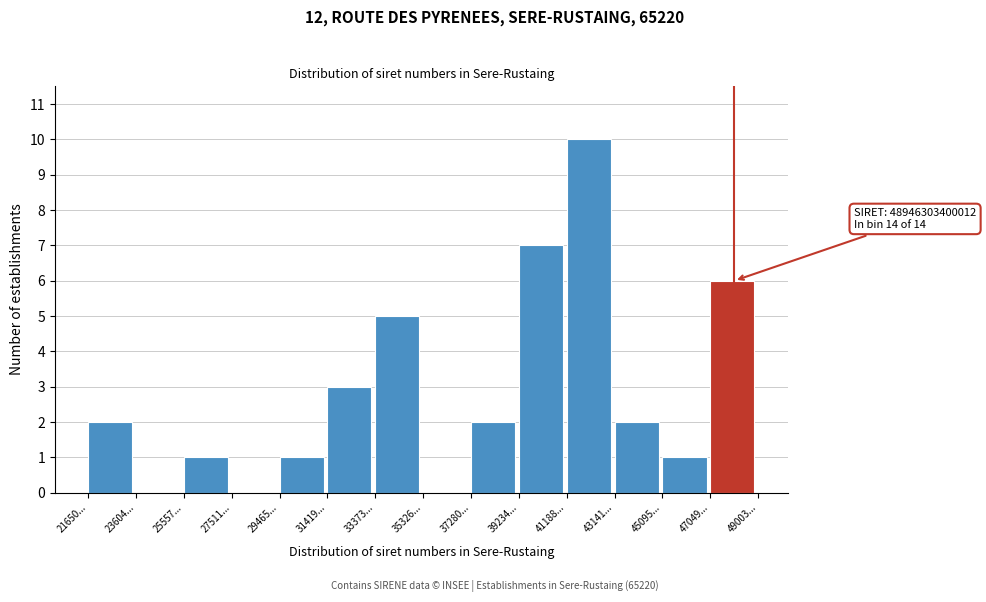

Reading left to right, transcribe all the data shown in this chart.

21650...=2	23604...=0	25557...=1	27511...=0	29465...=1	31419...=3	33373...=5	35326...=0	37280...=2	39234...=7	41188...=10	43141...=2	45095...=1	47049...=6